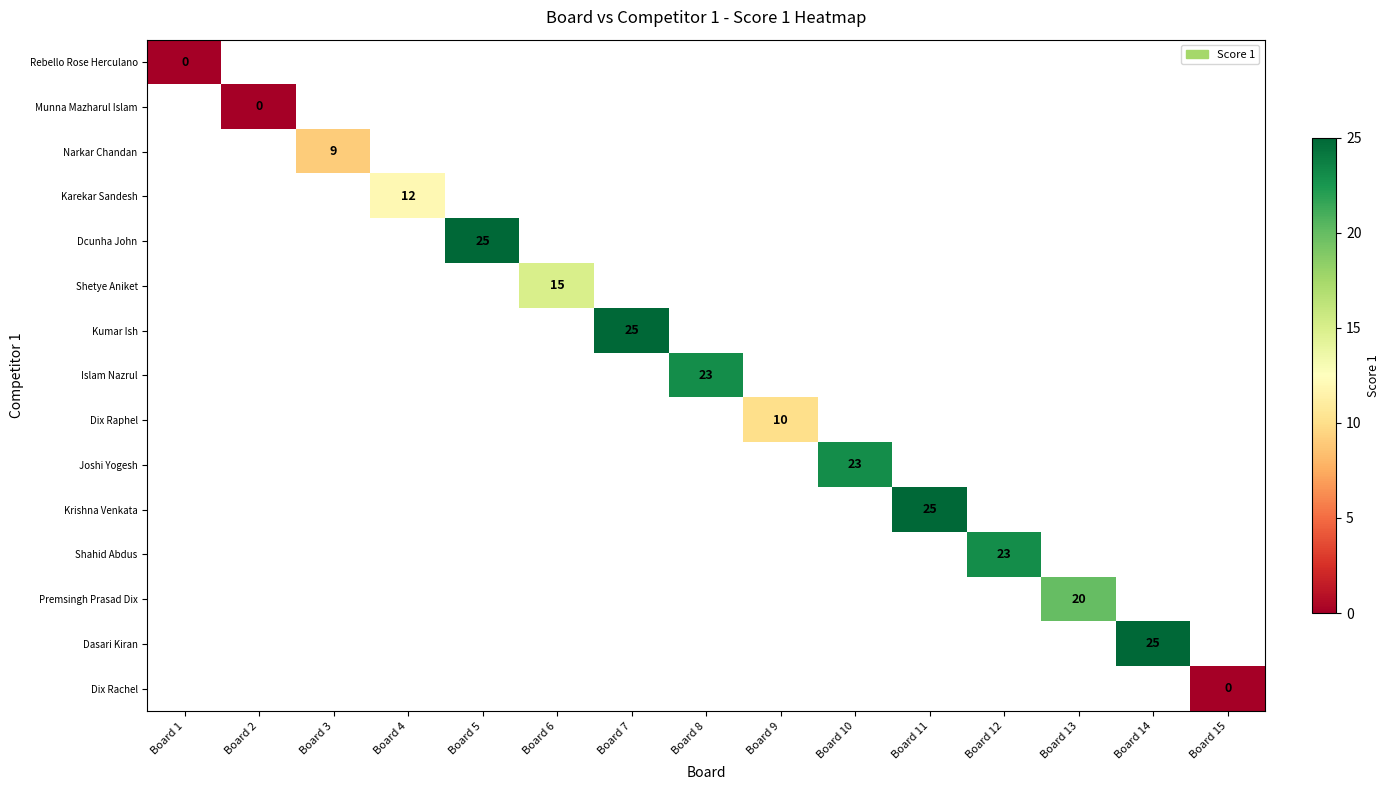

At how many categories does at least one series exceed 20?

7